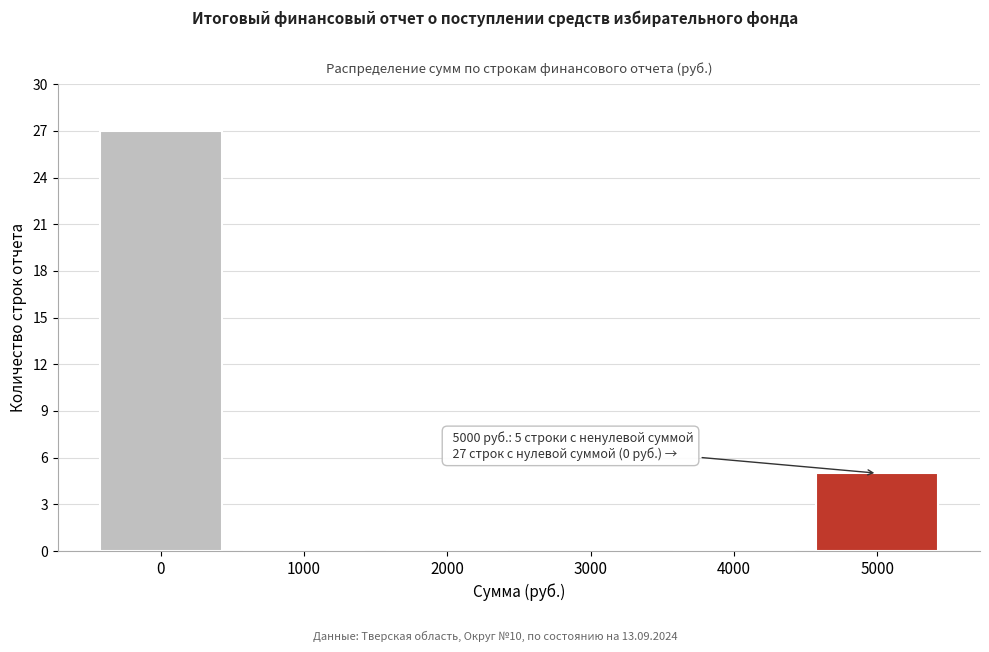

Which range on the x-axis has the tallest bar?

-500 to 500